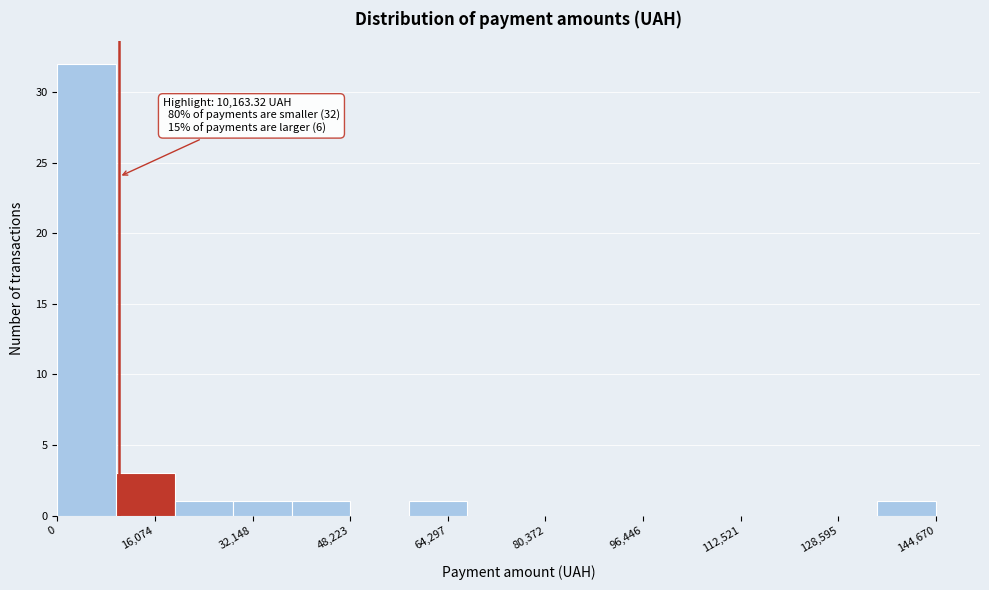

Which range on the x-axis has the tallest bar?

0 to 10000